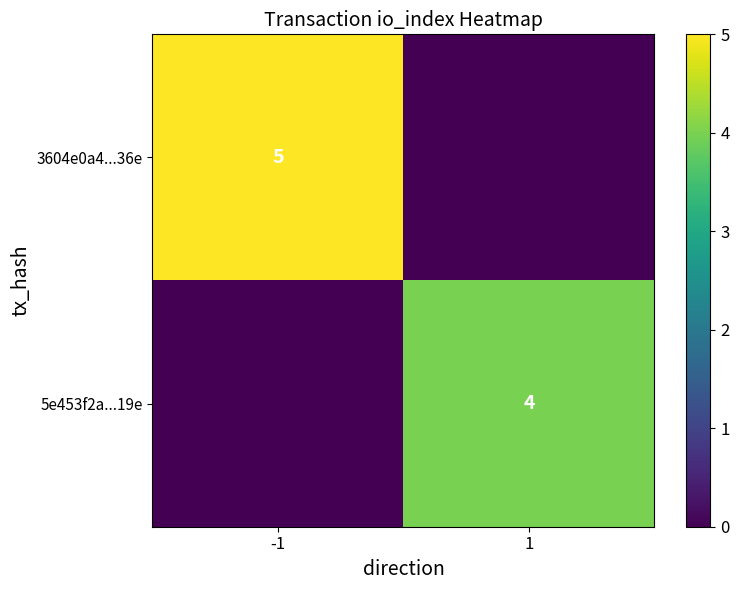

The value of 5e453f2a...19e at 1 is 1. True or false?

False